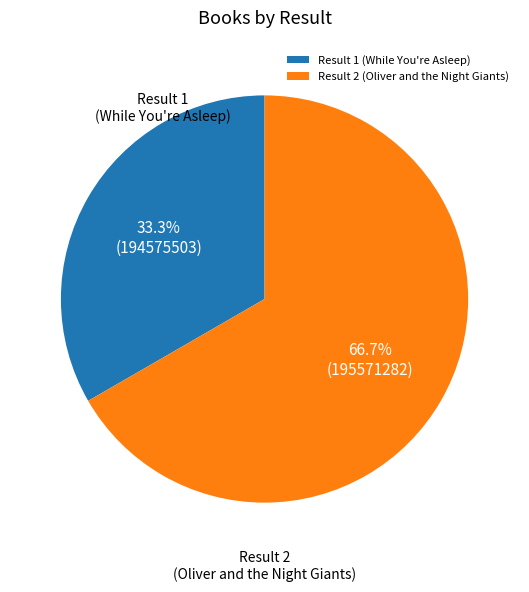

Which category accounts for the majority?

Result 2 (Oliver and the Night Giants)